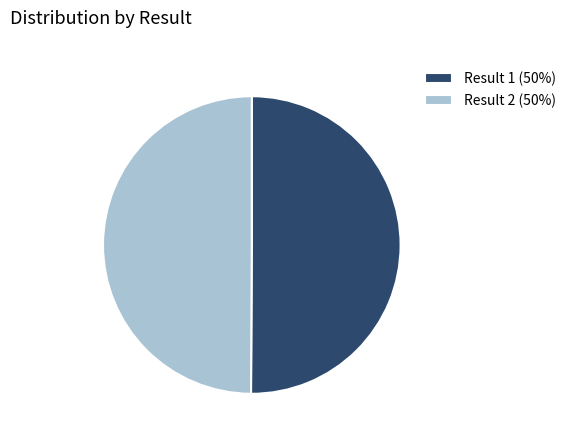

The Result 2 (50%) slice represents 50% of the pie. True or false?

True